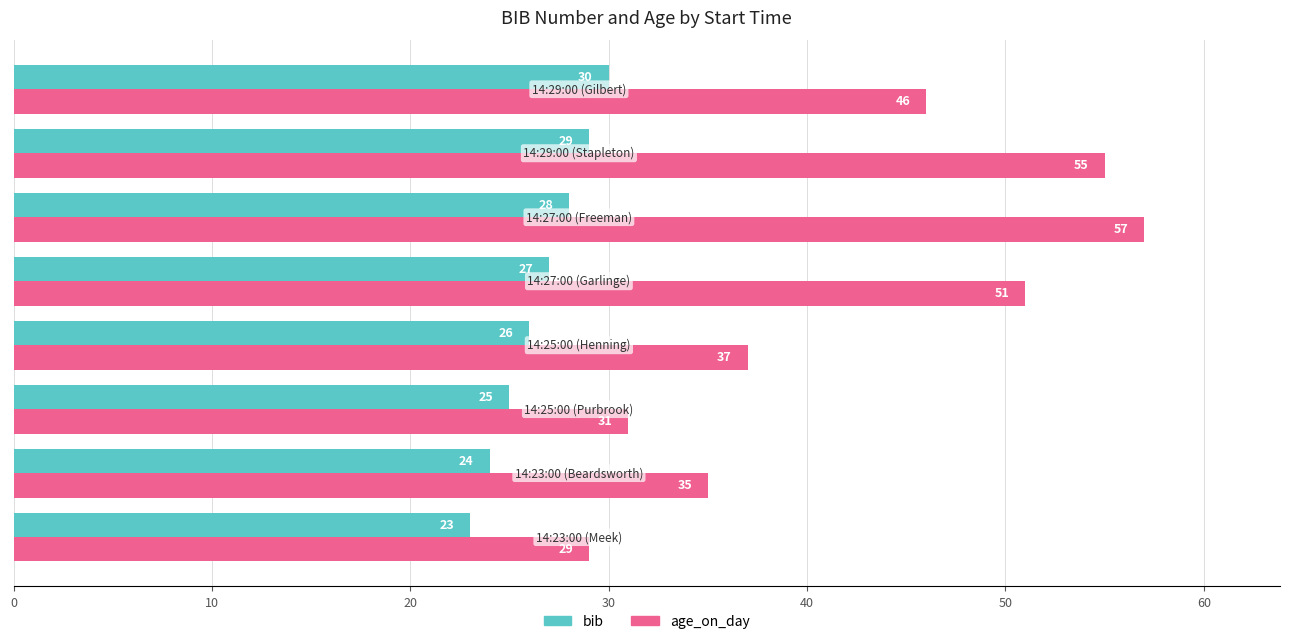

What is the maximum value shown in the chart?

57